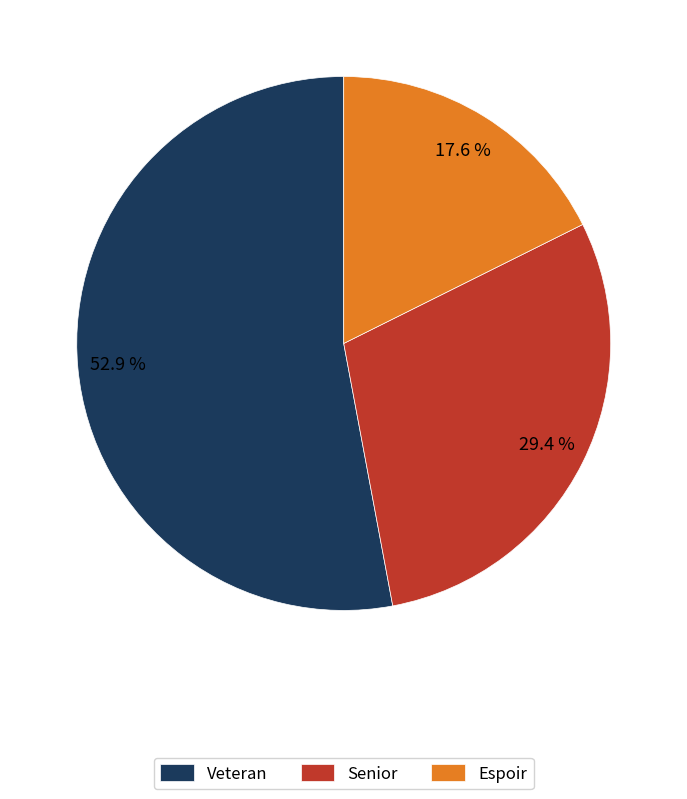

To the nearest percent, what is the difference between the Veteran and Senior slice percentages?

24%